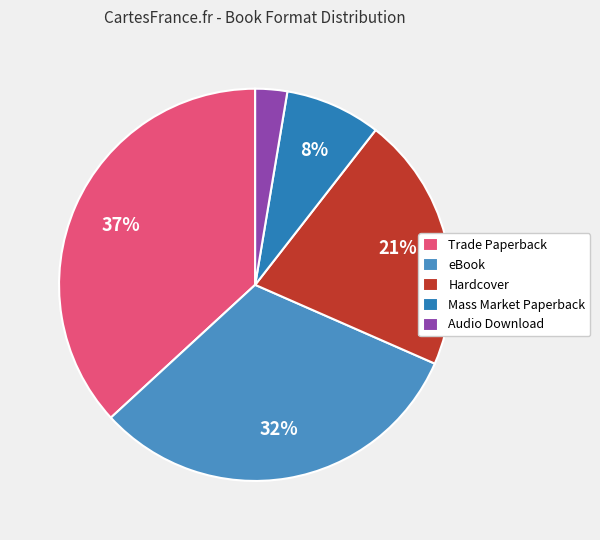

Is it true that Trade Paperback is 37% of the pie?

True